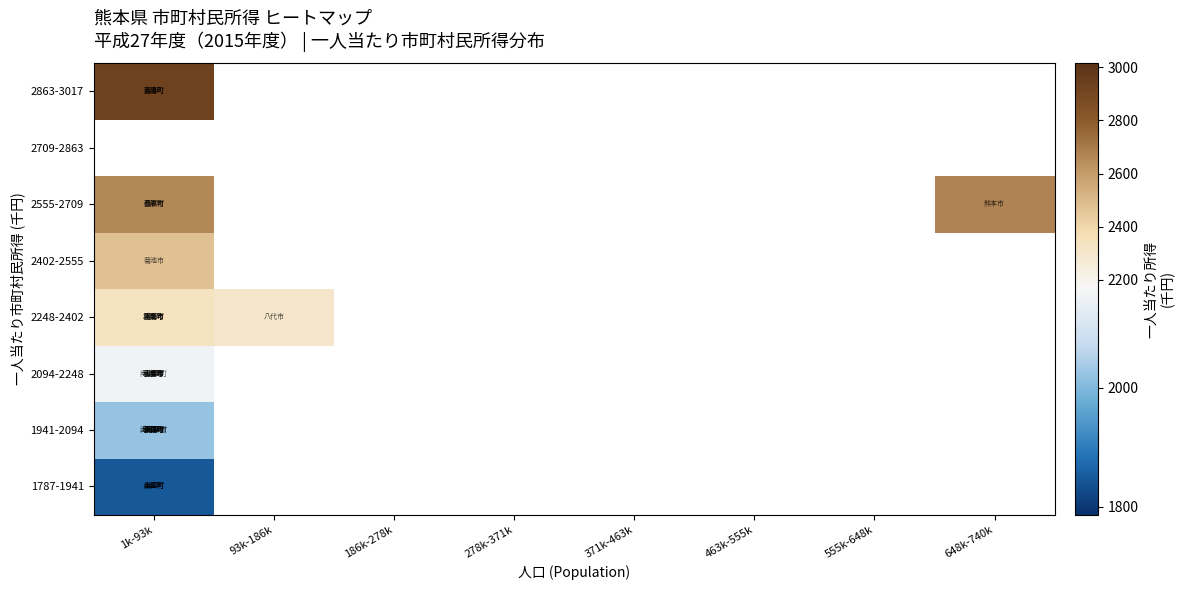

Rank the categories by 1941-2094 value from highest to lowest.

1k-93k, 93k-186k, 186k-278k, 278k-371k, 371k-463k, 463k-555k, 555k-648k, 648k-740k